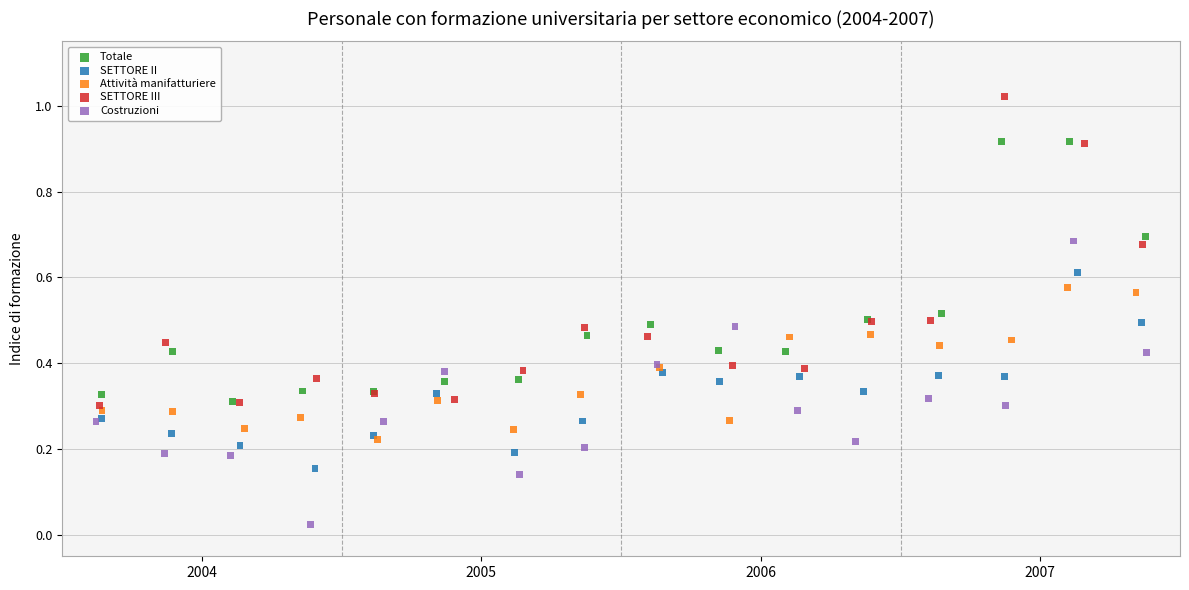

Which series reaches the minimum Y coordinate?

Costruzioni